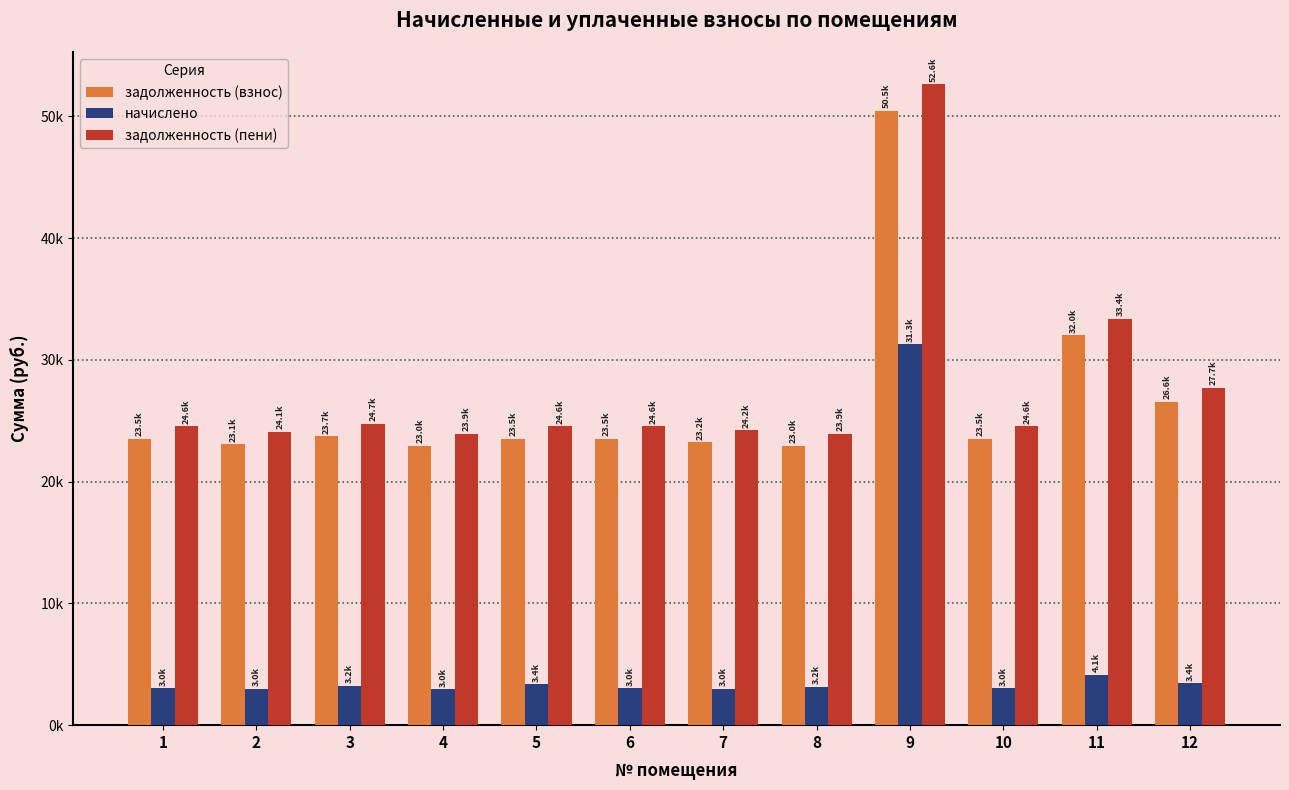

What are all the series names shown in the legend?

задолженность (взнос), начислено, задолженность (пени)